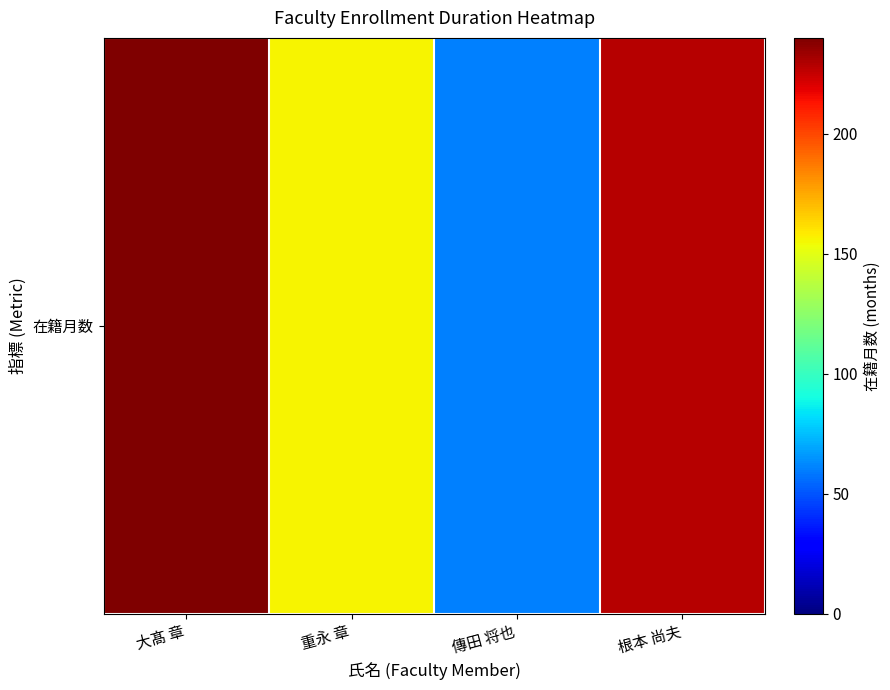

Where does the data first go above 228?

大髙 章